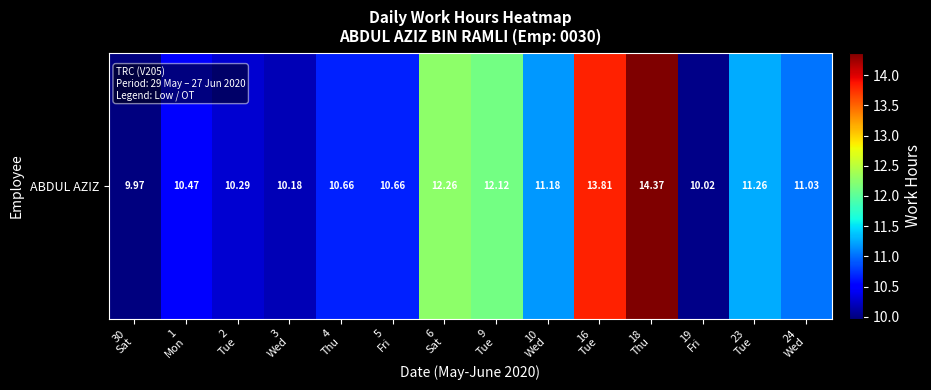

Which category has the highest value across all series?

18
Thu